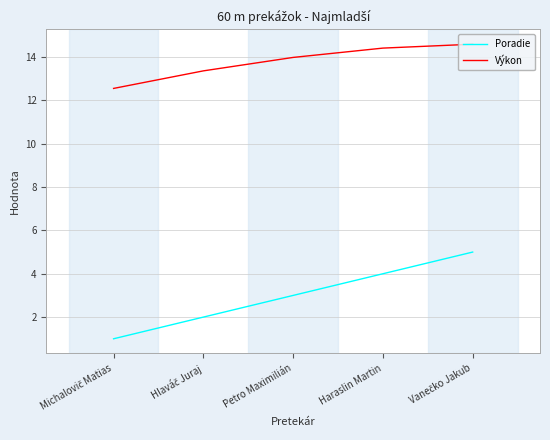

Which series has the largest range (max minus min)?

Poradie